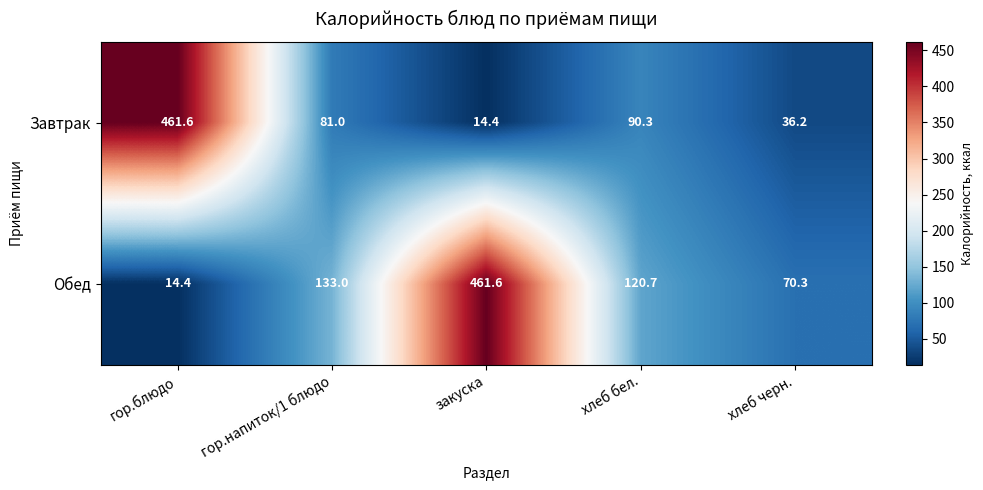

Which series has the largest total across all categories?

Обед